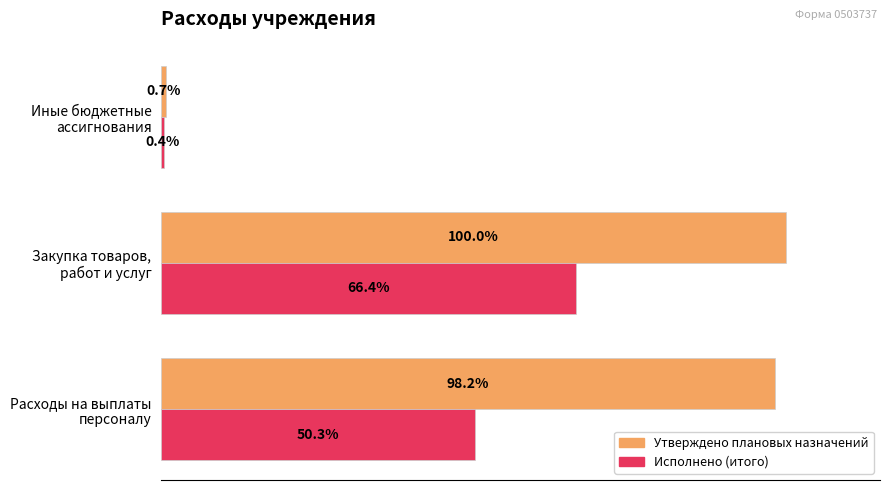

At how many categories does at least one series exceed 943580?

2